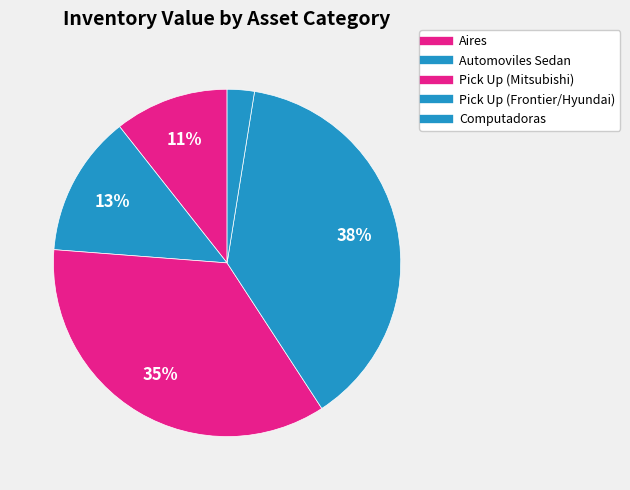

What percentage is NOT represented by Aires?

89.4%